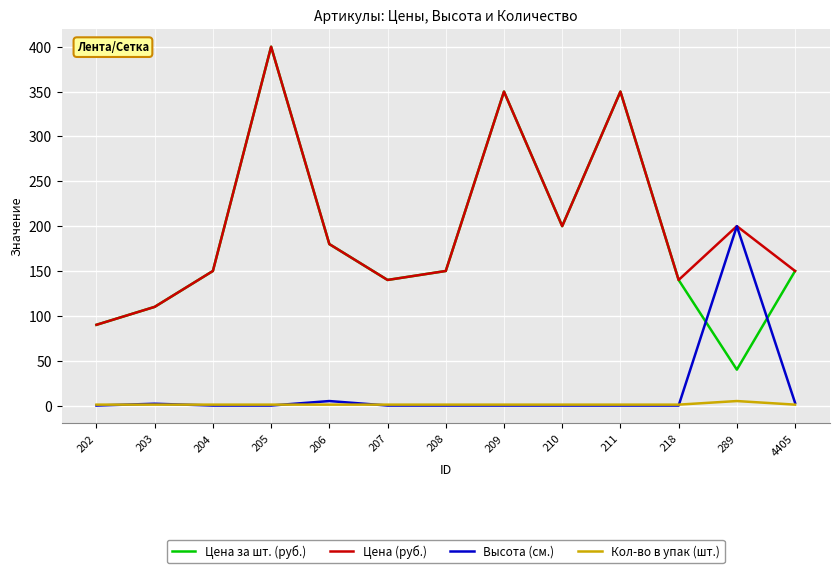

Which category has the lowest value in the Цена (руб.) series?

202